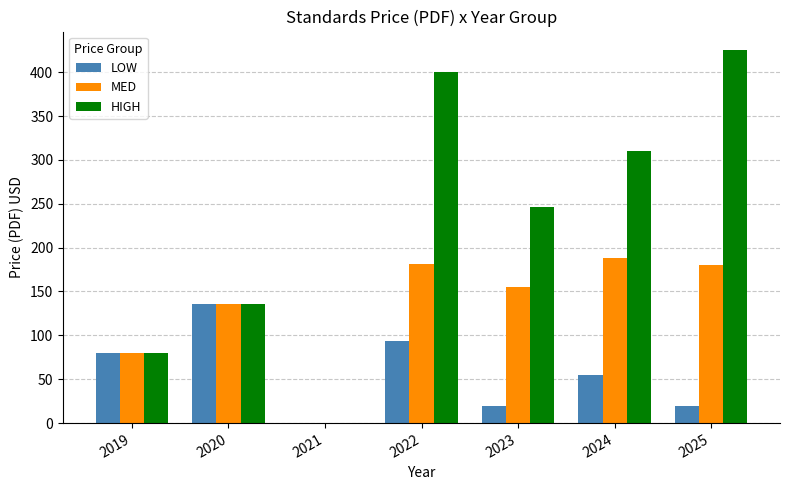

How many data points in MED are above 155?

4